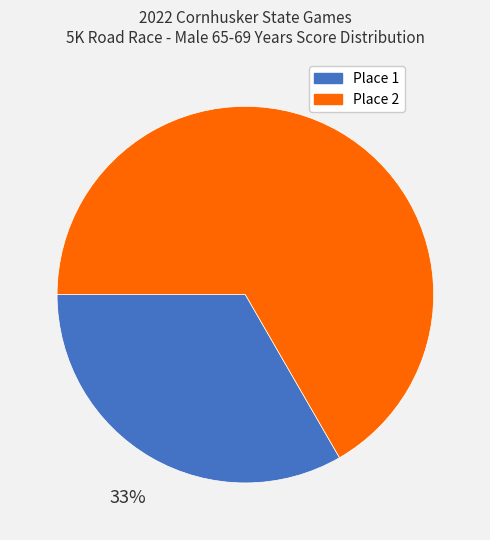

To the nearest percent, what percentage of the pie is Place 2?

67%